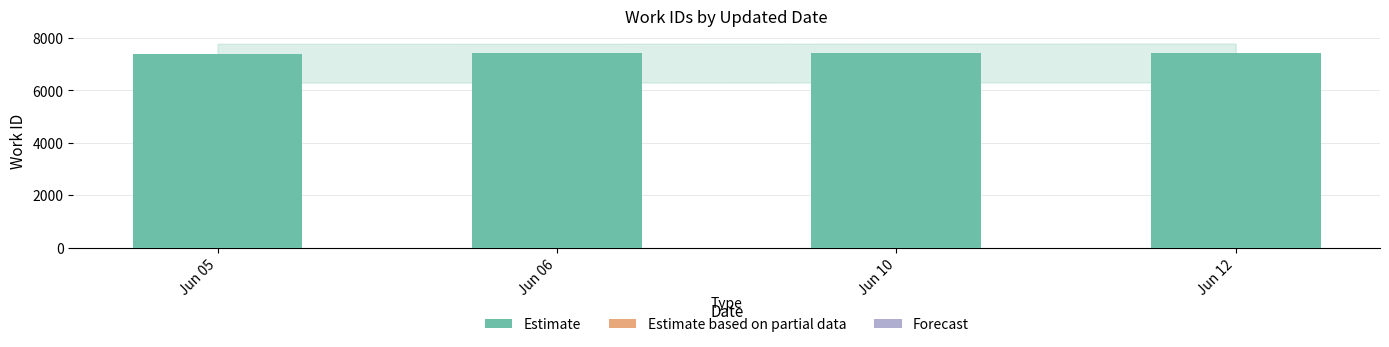

What is the sum of the values at Jun 06 and Jun 05?

14801